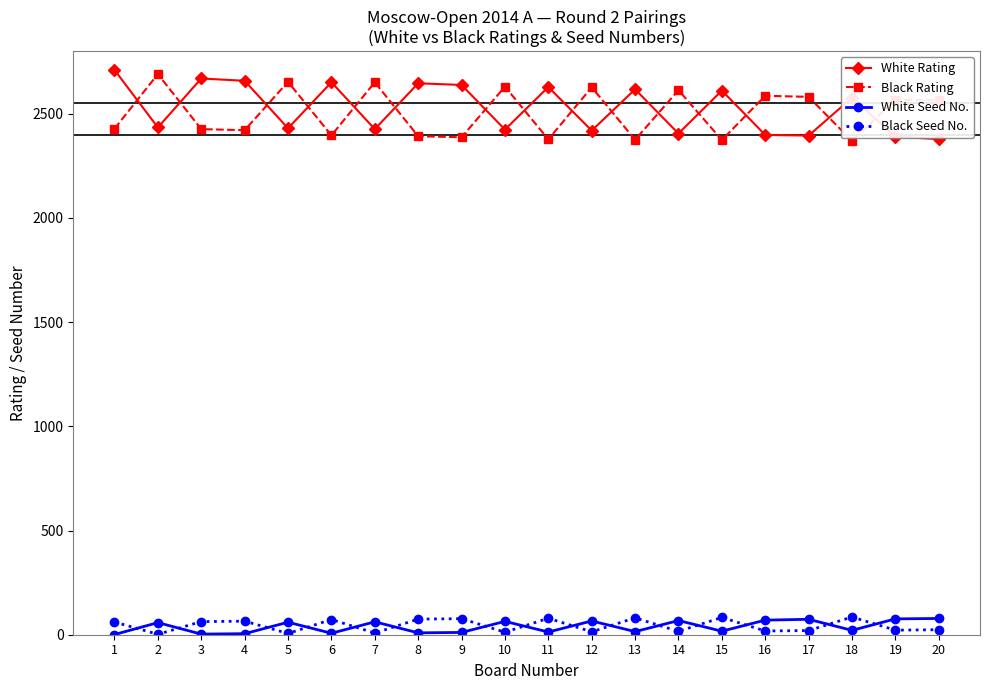

Is the value of Black Rating at 17 greater than the value of Black Seed No. at 16?

Yes